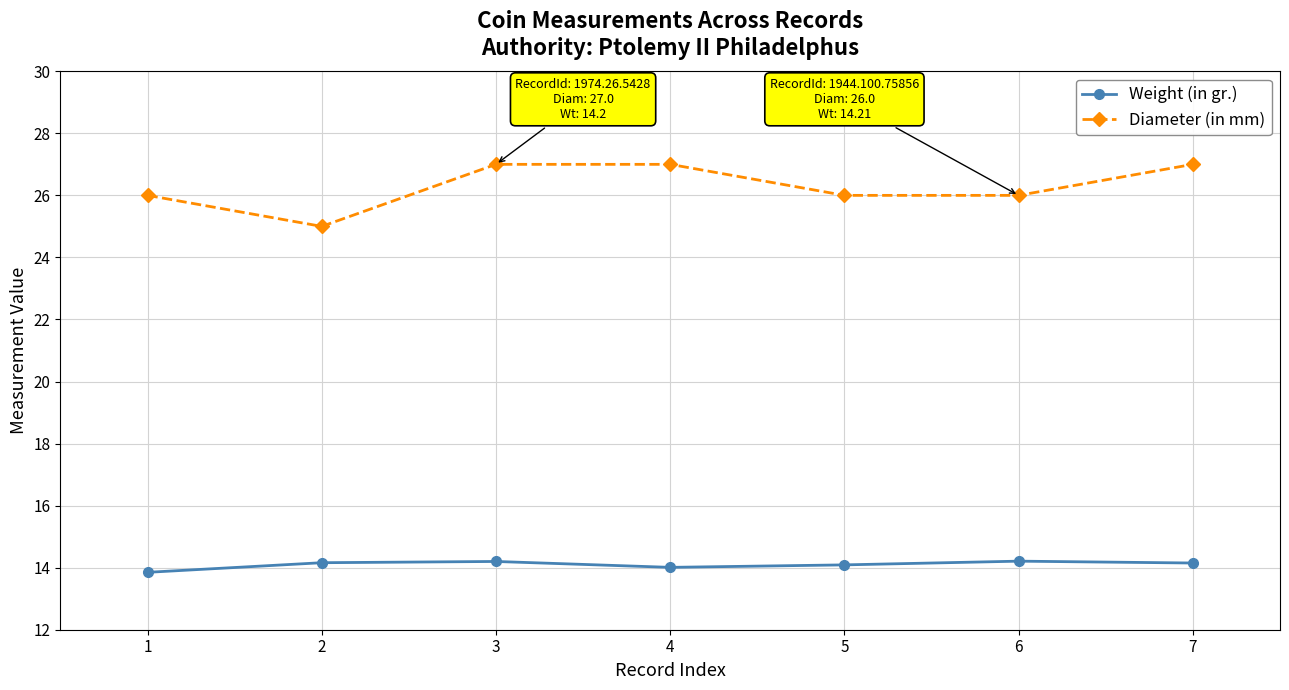

The value of Weight (in gr.) at 3 is 4.6. True or false?

False